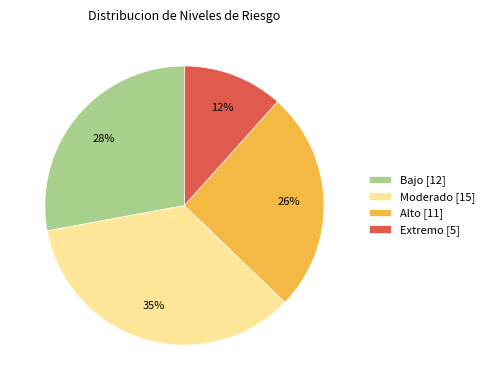

To the nearest percent, what is the difference between the Bajo and Alto slice percentages?

2%